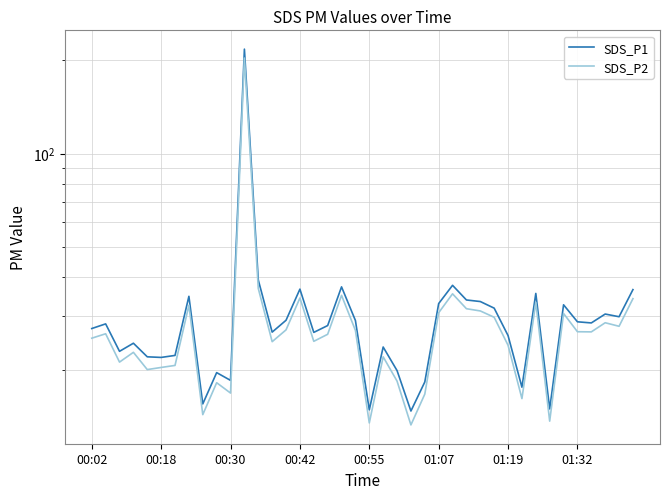

How many values in the SDS_P2 series are below 26?

19